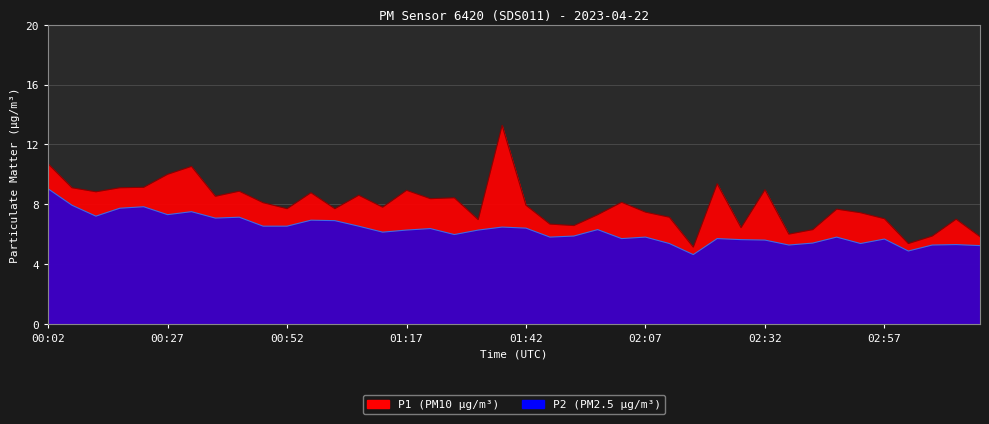

What is the total value across all series at 00:02?

19.7